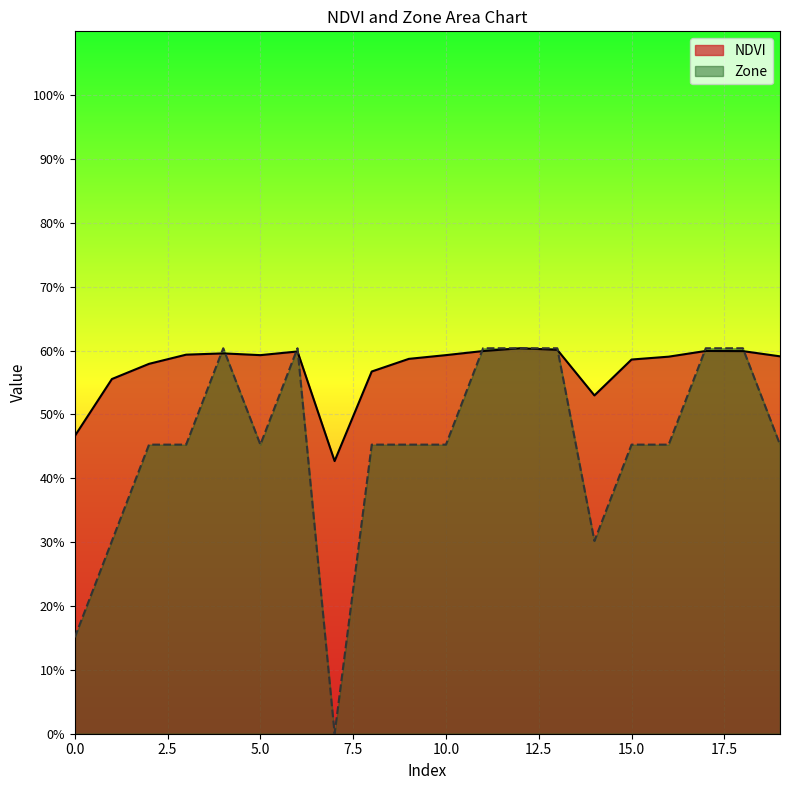

What is the value of the NDVI point at the 14th from the left?

0.6